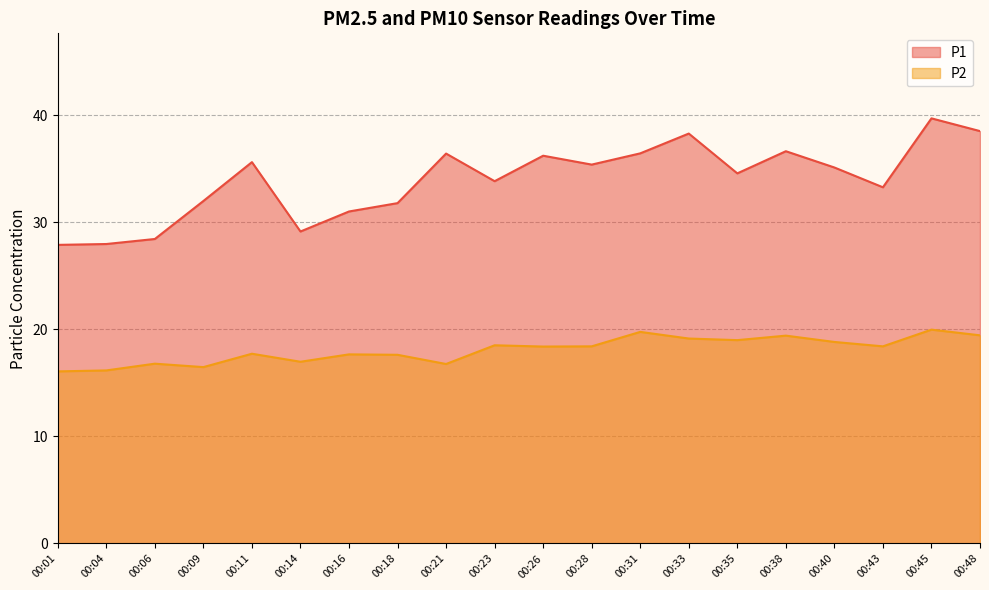

At which category is the sum across all series the highest?

00:45